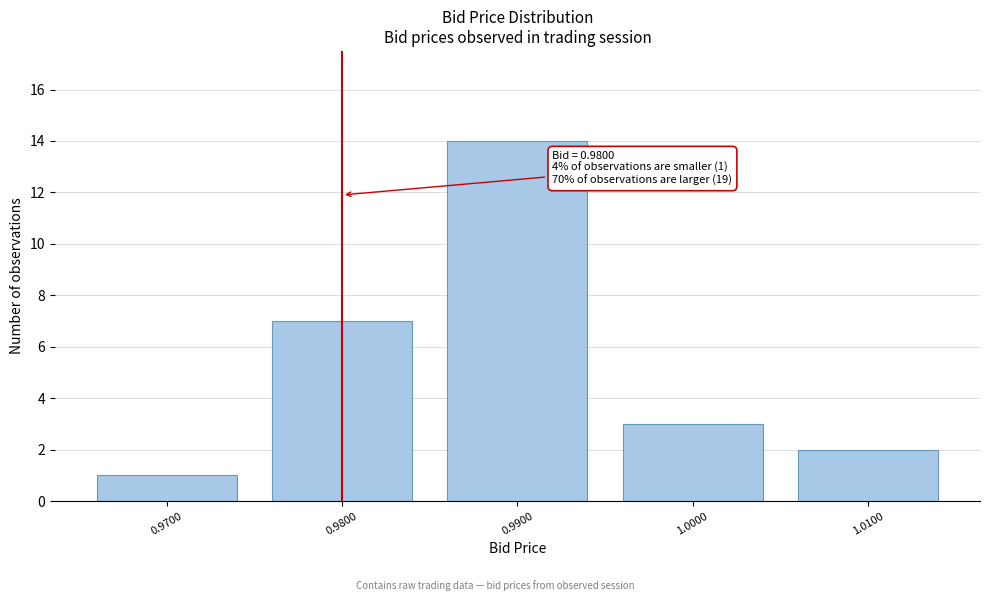

Reading left to right, what are all the values shown in this chart?

0.9700=1	0.9800=7	0.9900=14	1.0000=3	1.0100=2